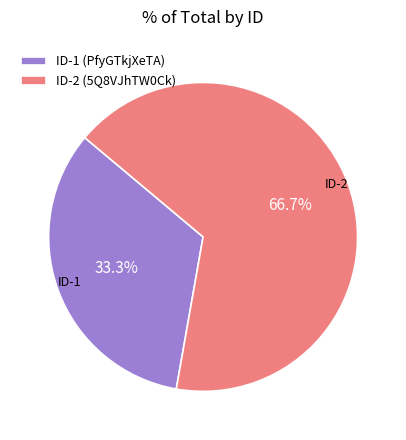

Between ID-2 (5Q8VJhTW0Ck) and ID-1 (PfyGTkjXeTA), which is larger?

ID-2 (5Q8VJhTW0Ck)